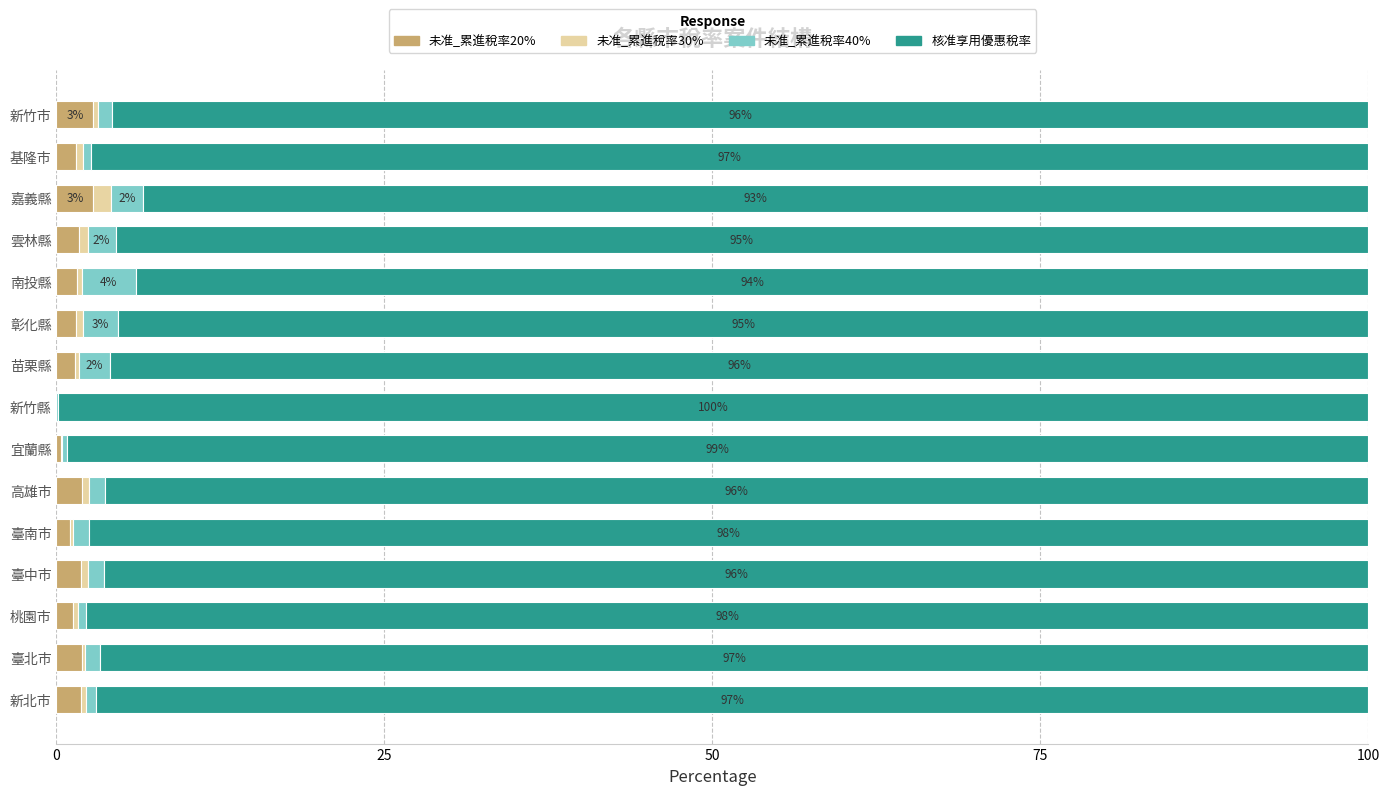

What are all the series names shown in the legend?

未准_累進稅率20%, 未准_累進稅率30%, 未准_累進稅率40%, 核准享用優惠稅率